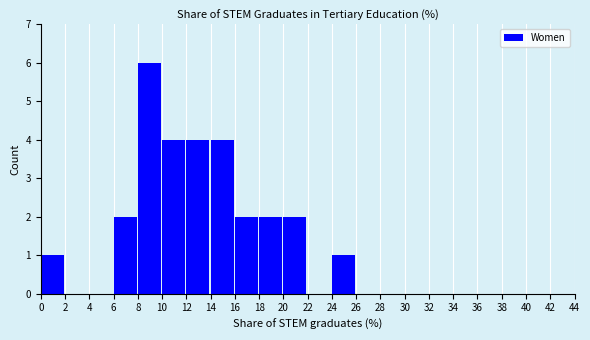

How tall is the bar that spans 14 to 16 on the x-axis? The values are not printed on the chart, so give them approximately, as read against the axis.

4